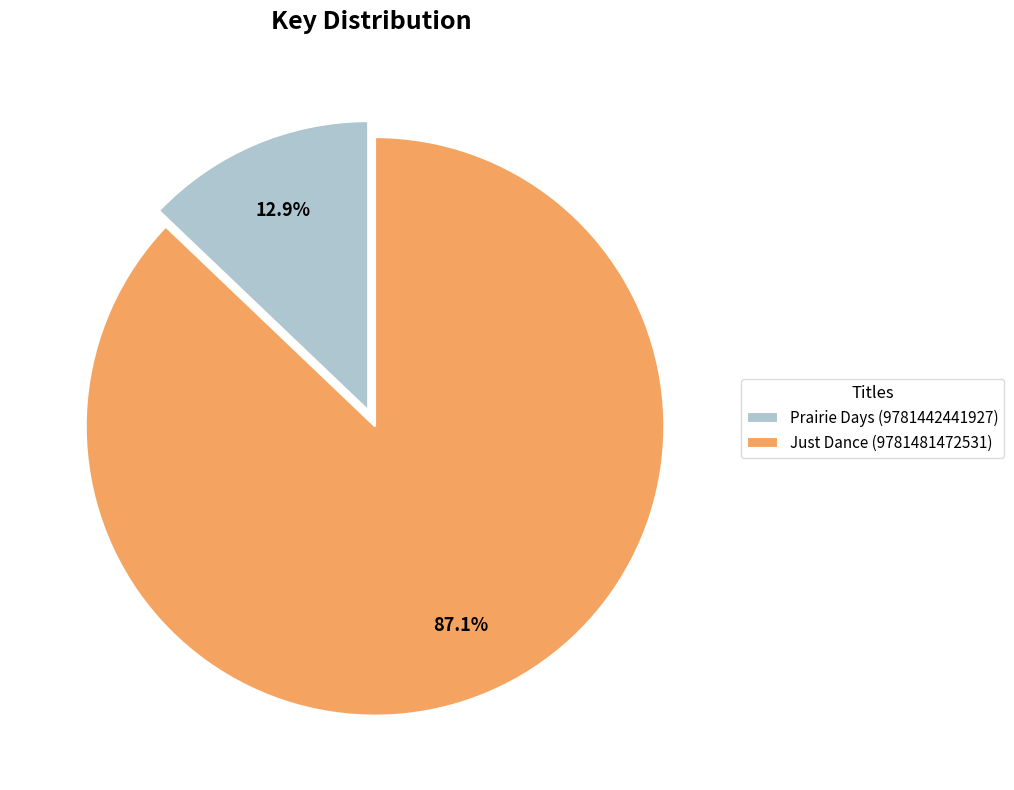

To the nearest percent, what percentage of the pie is Prairie Days (9781442441927)?

13%